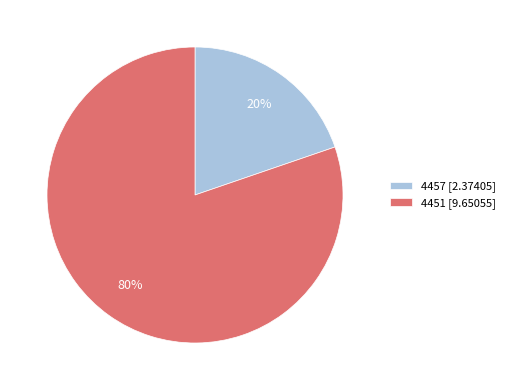

Rank the categories by value from highest to lowest.

4451, 4457